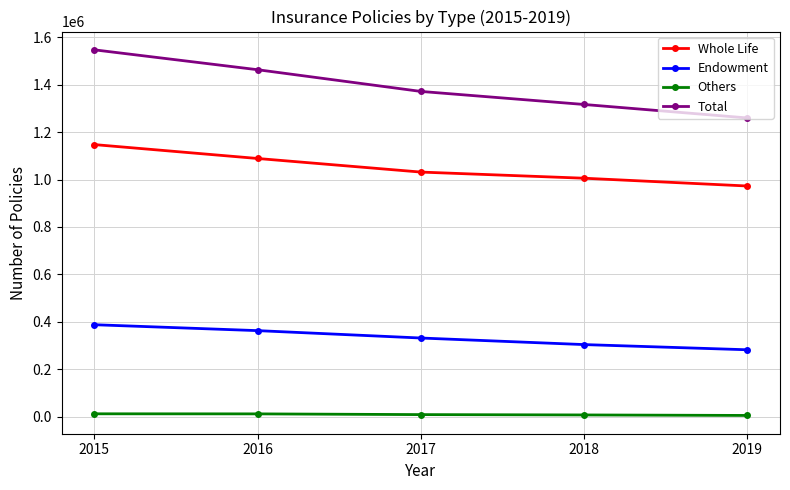

What is the maximum value shown in the chart?

1547176